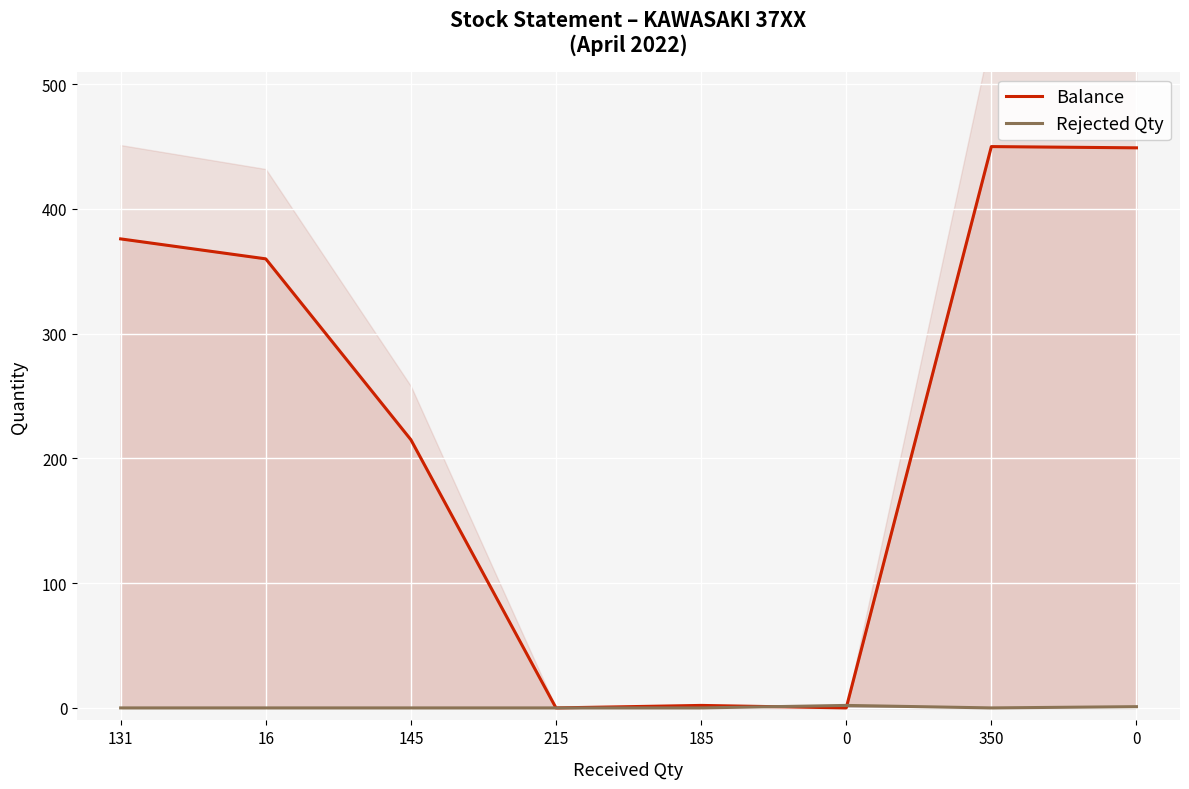

How many data points in Balance are less than 360?

4